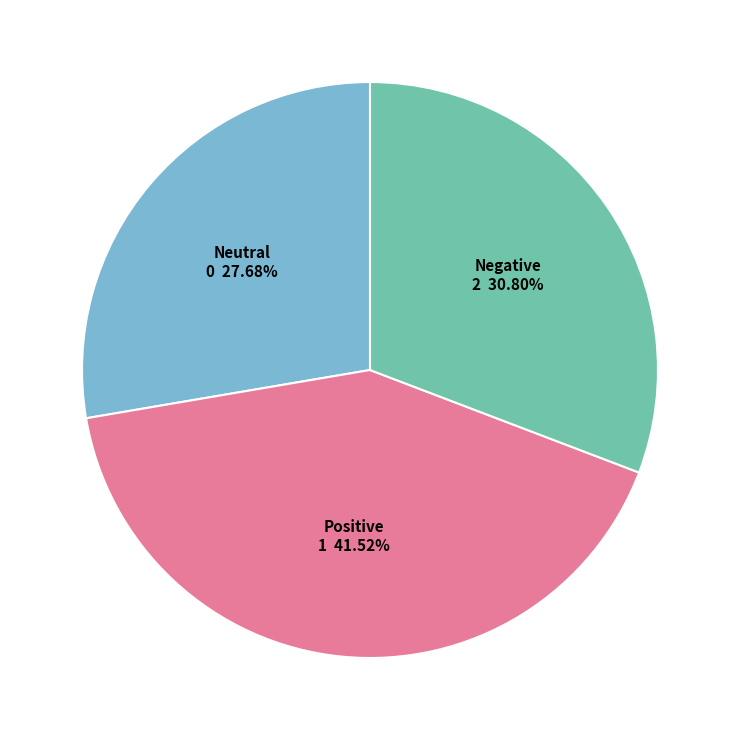

Is there a majority slice in this chart?

No